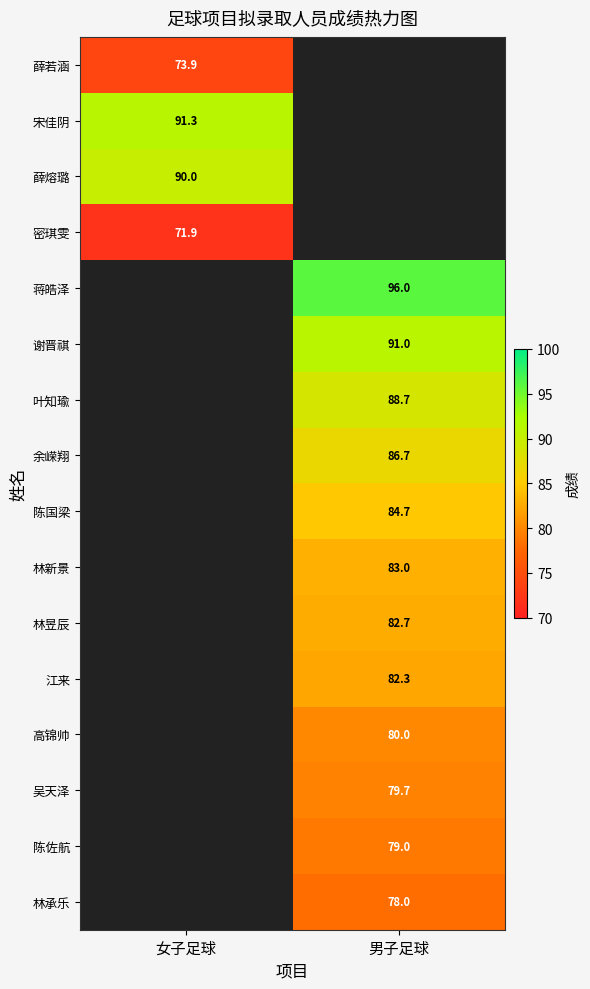

The 薛若涵 series shows 42.8 at 女子足球. True or false?

False